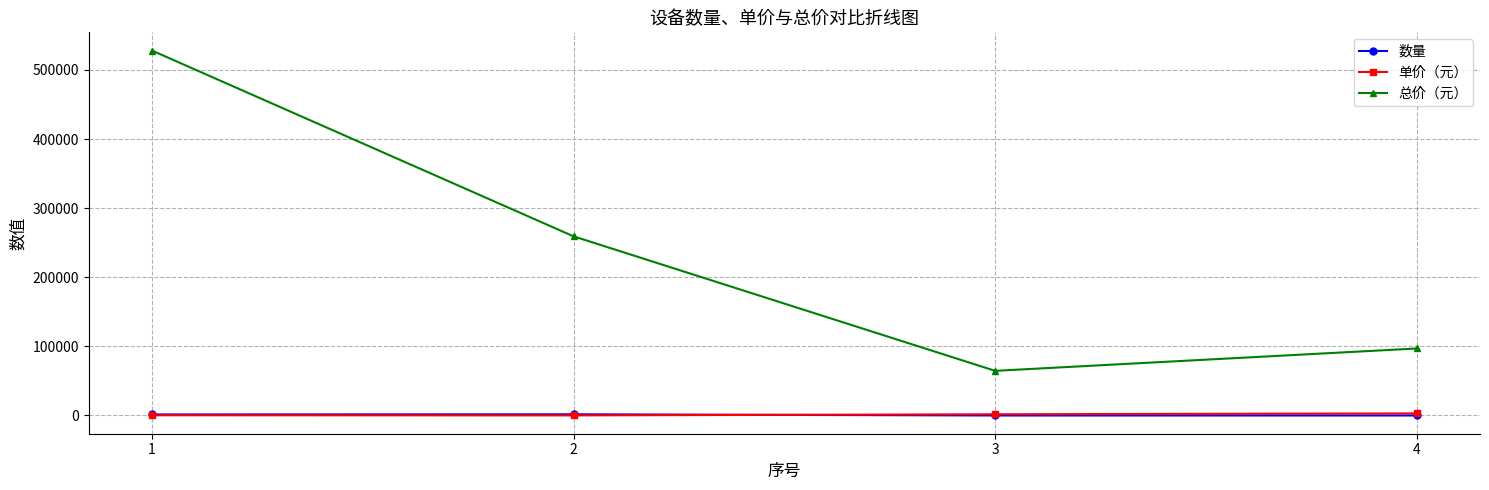

The 总价（元） series shows 89986 at 2. True or false?

False